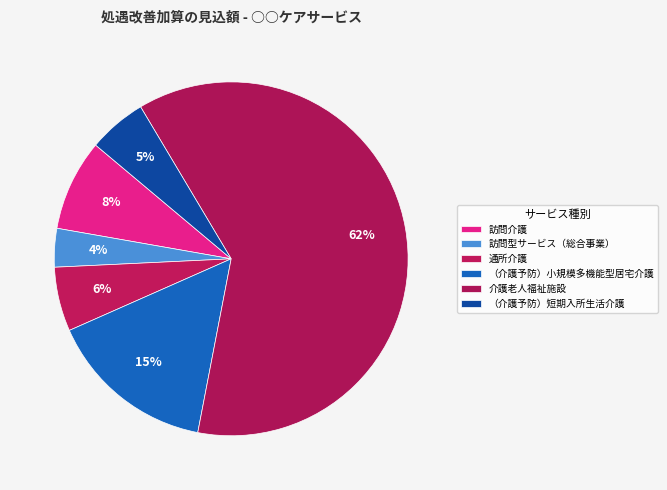

Which slice represents more than half of the pie?

介護老人福祉施設